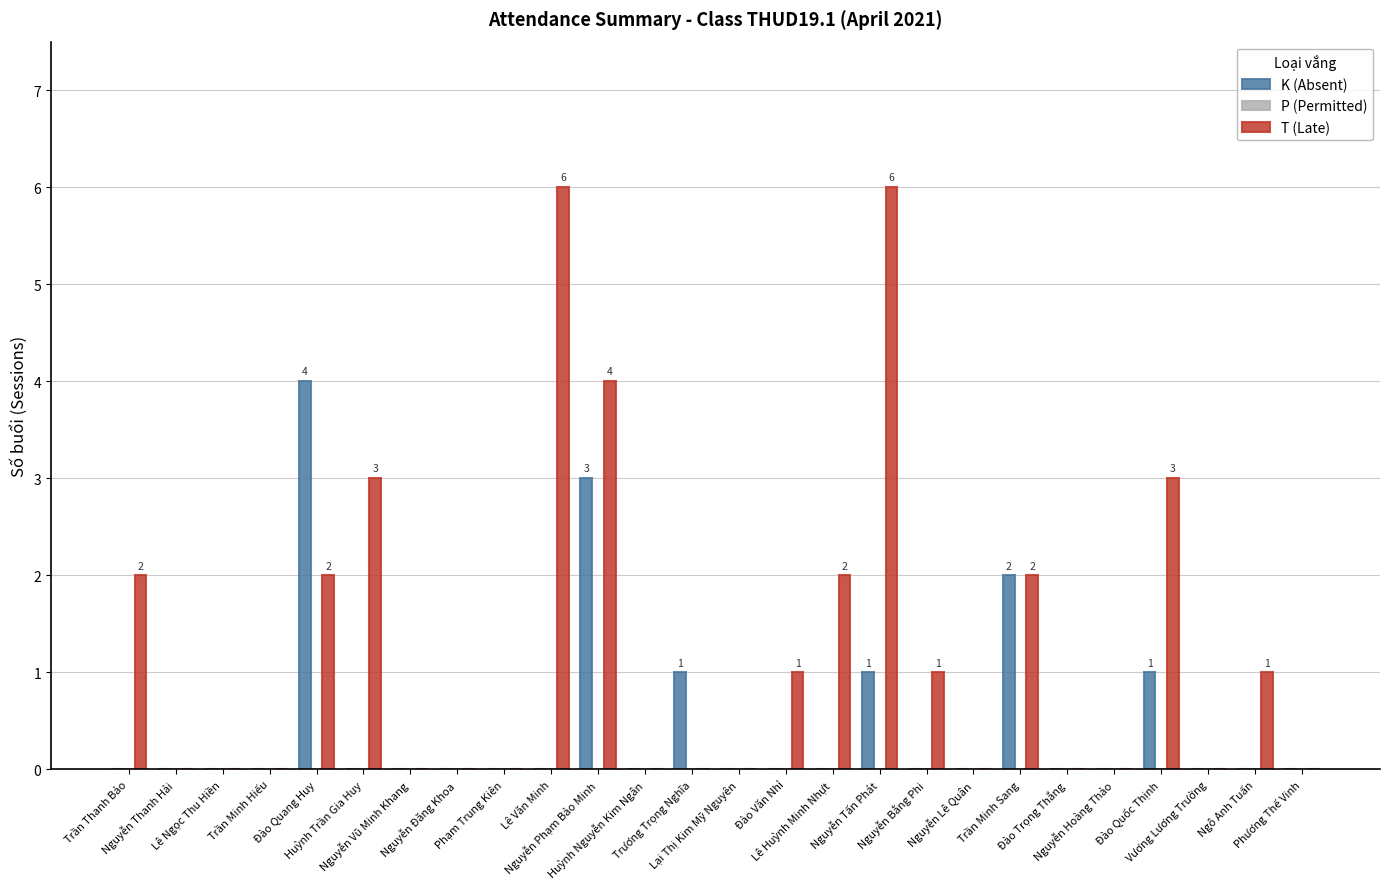

Which series has the largest total across all categories?

T (Late)